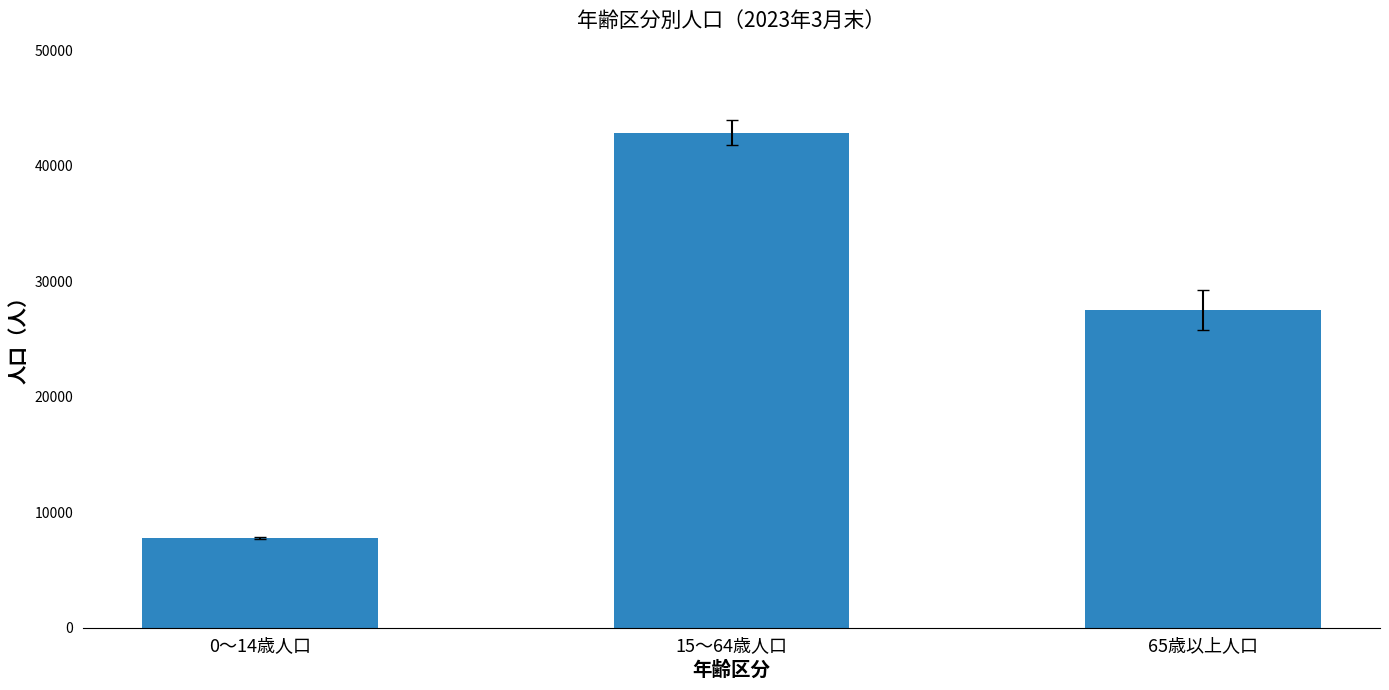

Rank the categories by value from highest to lowest.

15～64歳人口, 65歳以上人口, 0～14歳人口